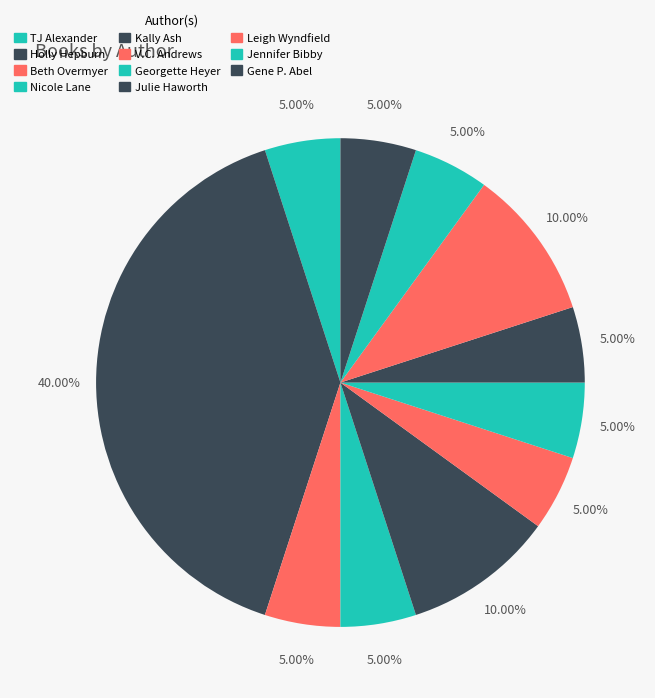

How many slices are in this pie chart?

11